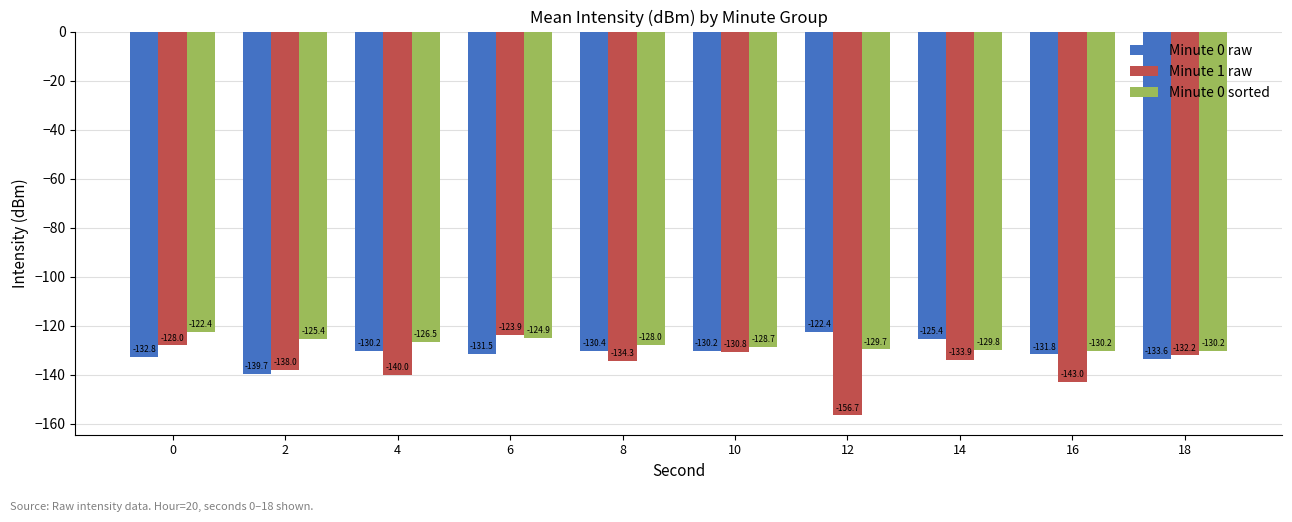

Rank the categories by Minute 1 raw value from lowest to highest.

12, 16, 4, 2, 8, 14, 18, 10, 0, 6